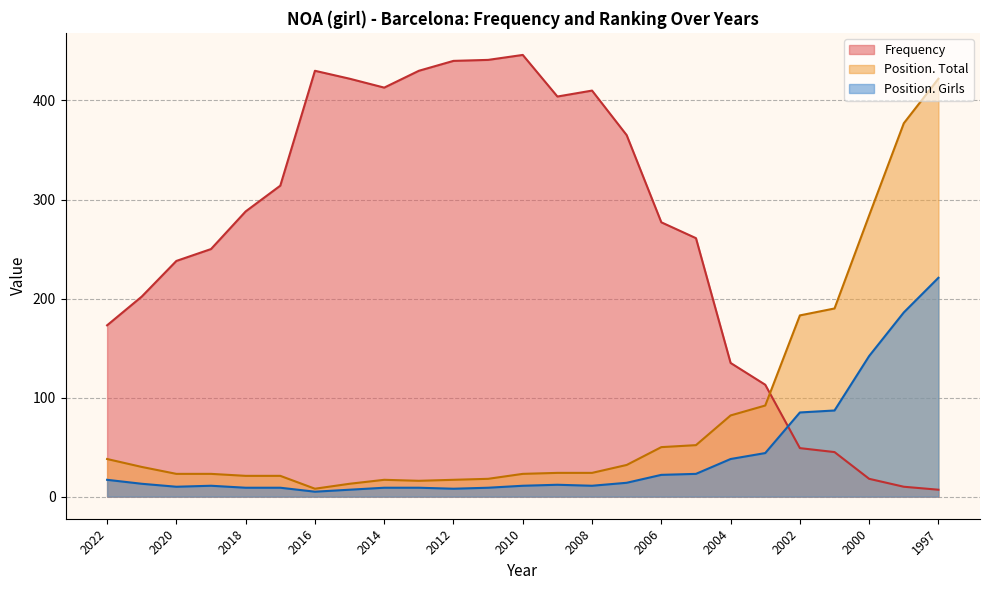

What are all the series names shown in the legend?

Frequency, Position. Total, Position. Girls